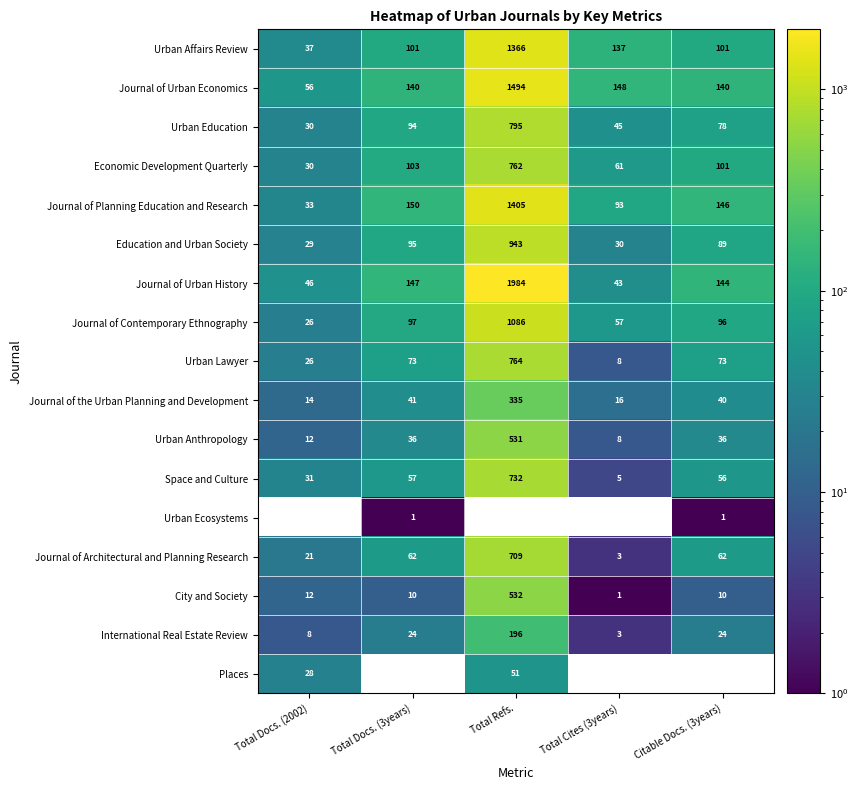

What is the difference between the highest and lowest values at Total Cites (3years)?

148